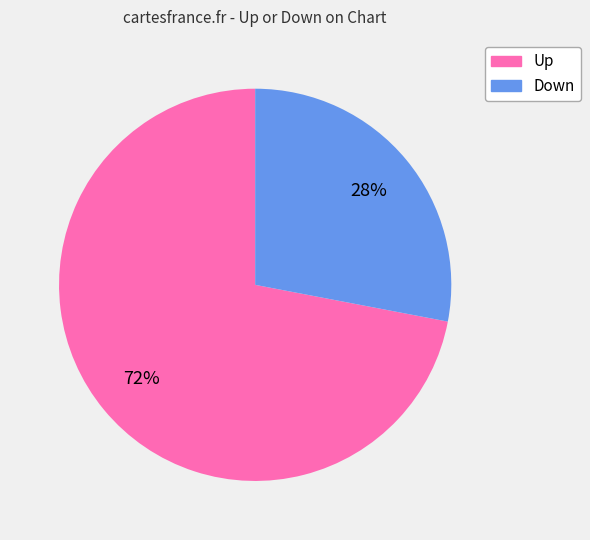

To the nearest percent, what is the combined percentage of Down and Up?

100%